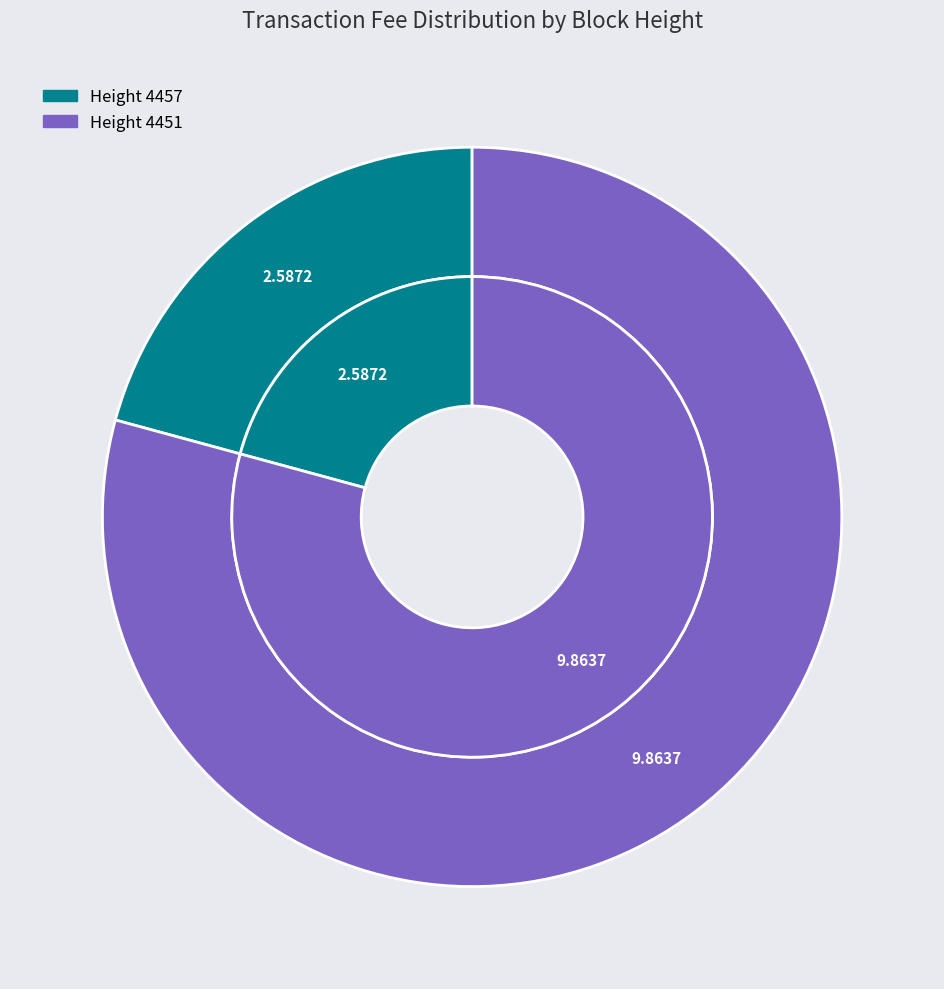

Is the sum of 4457 and 4451 greater than half?

Yes